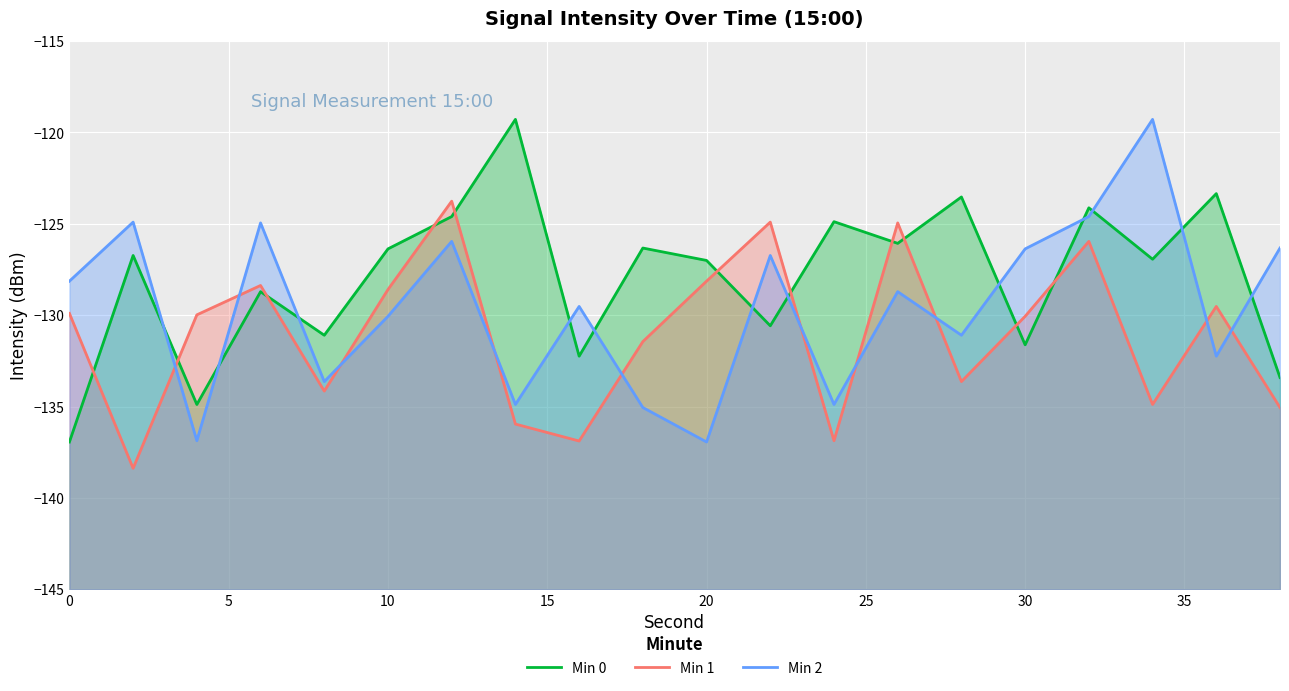

Count the number of categories in the chart.

20